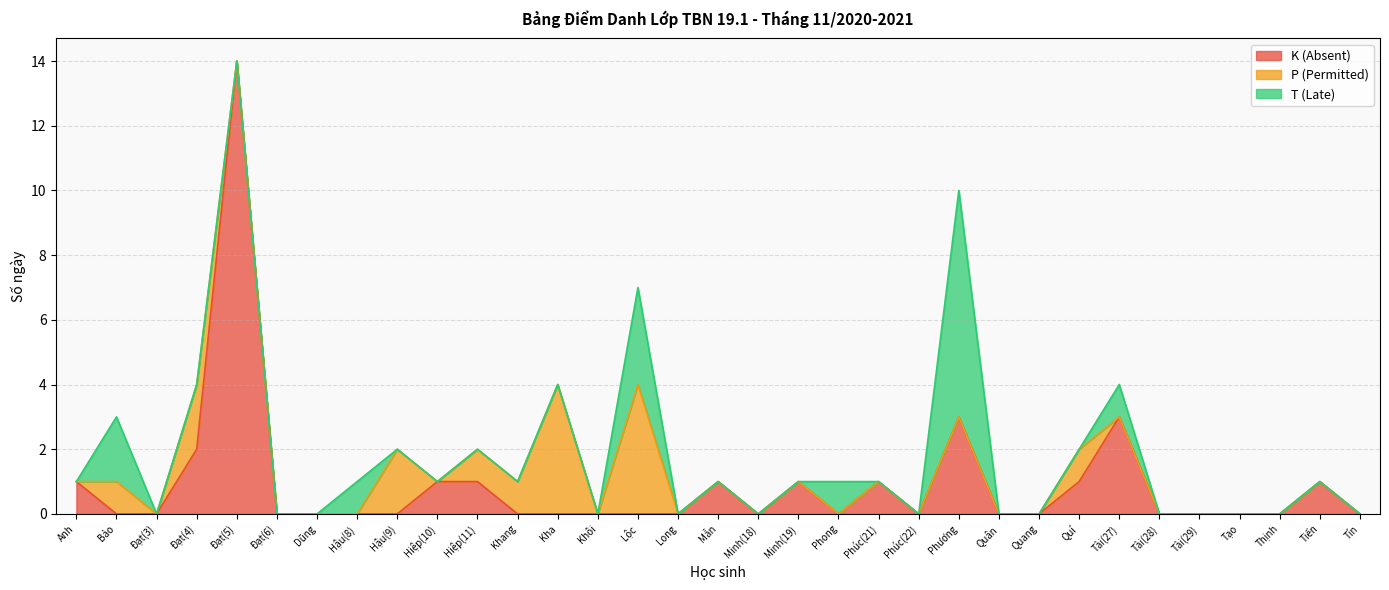

What is the maximum value for K (Absent)?

14